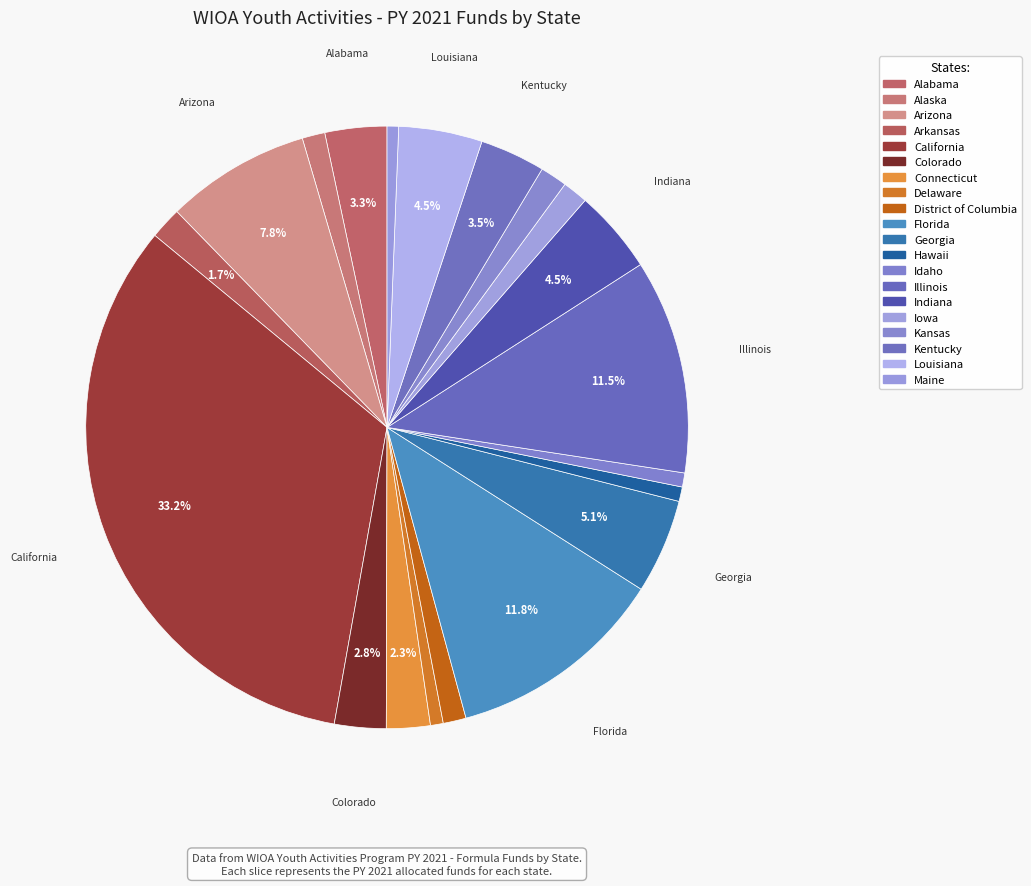

How many slices are in this pie chart?

20